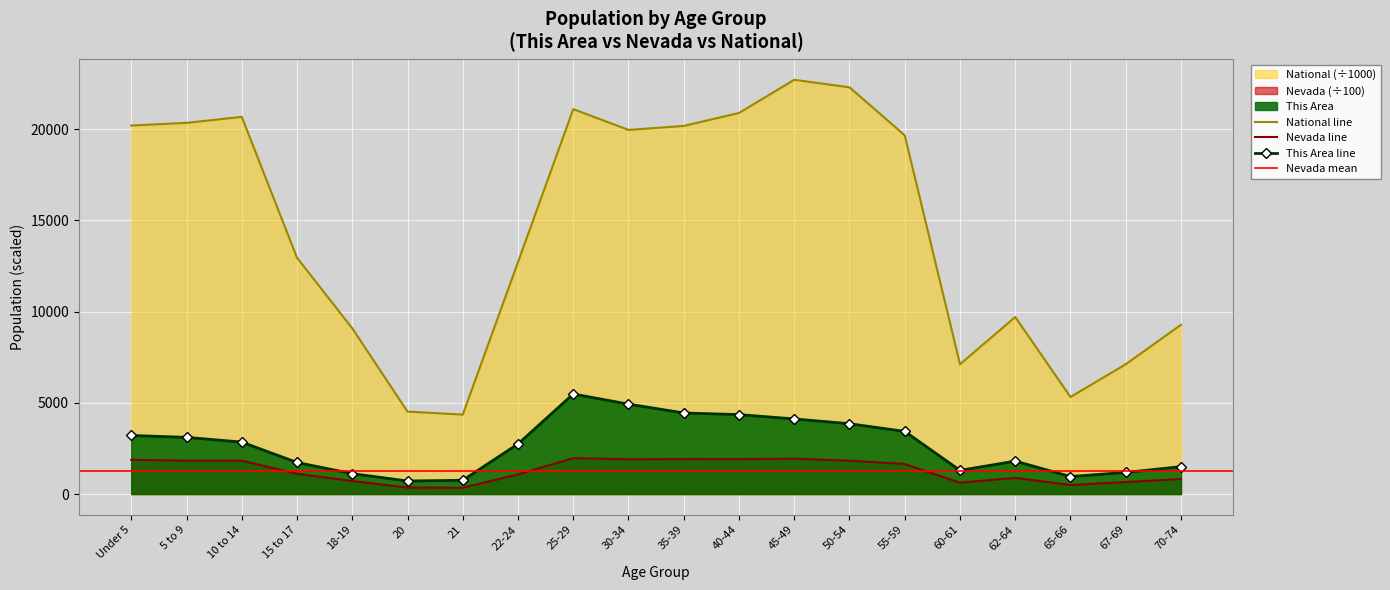

List the series in order of their peak value, highest first.

National, This Area, Nevada